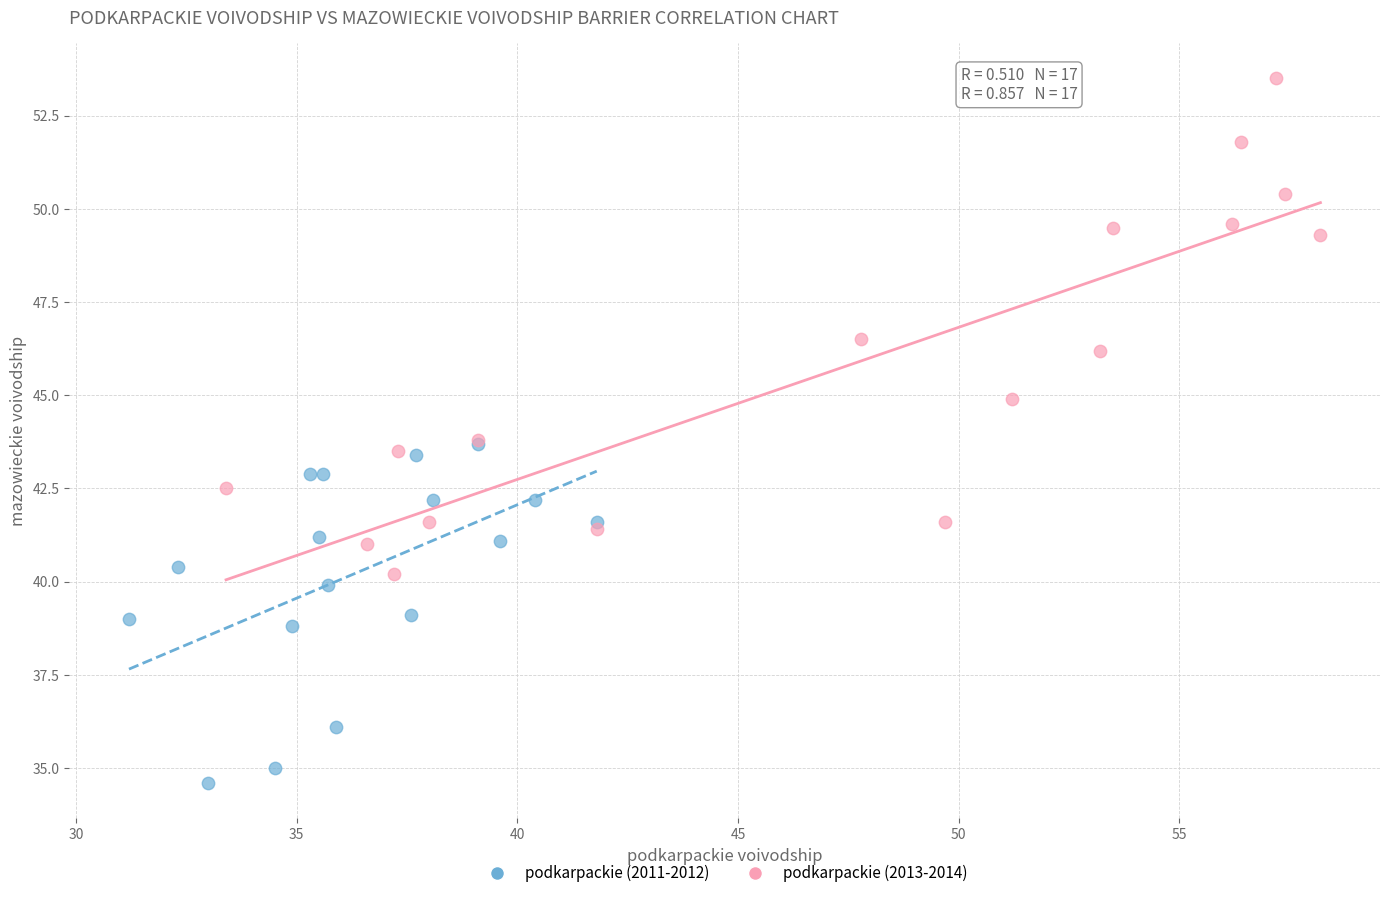

Which series contains the lowest Y value?

podkarpackie (2011-2012)